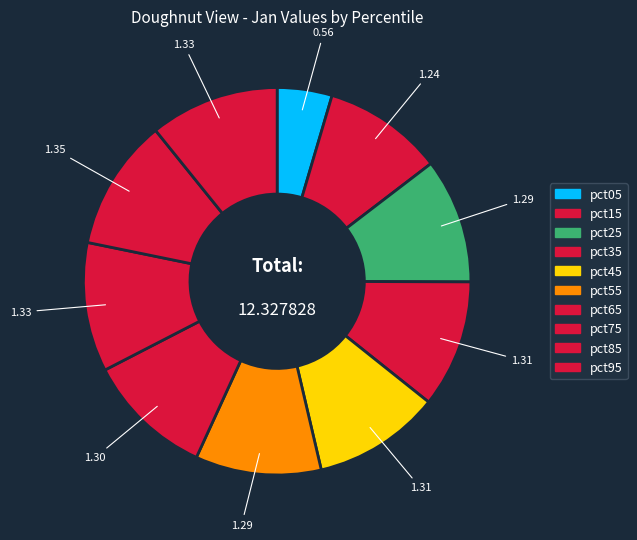

To the nearest percent, what portion does pct55 represent?

11%